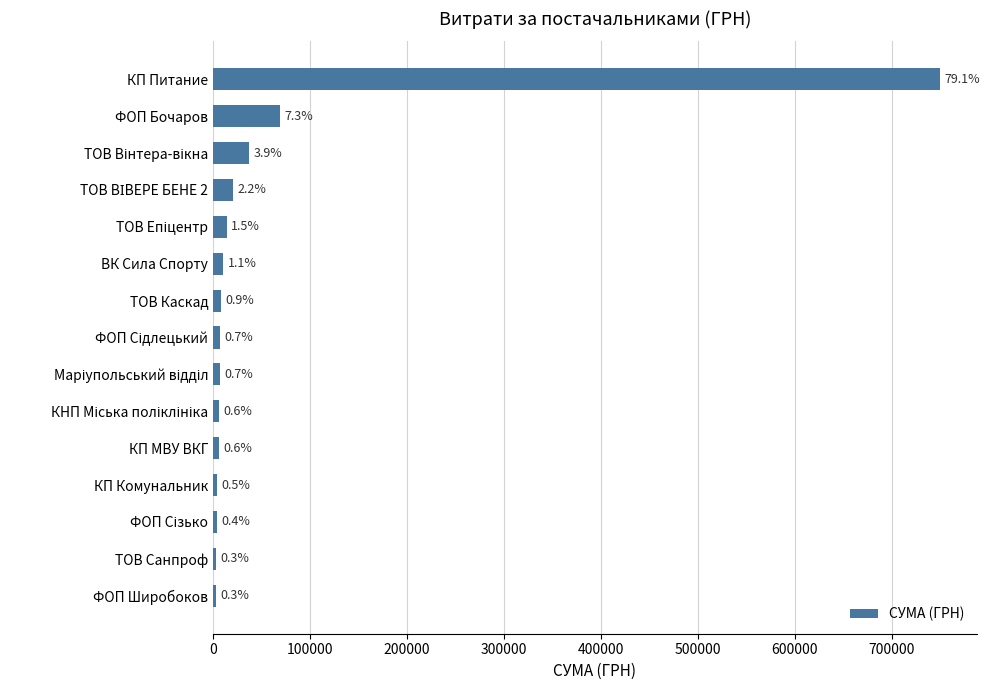

How many bars are there in total?

15